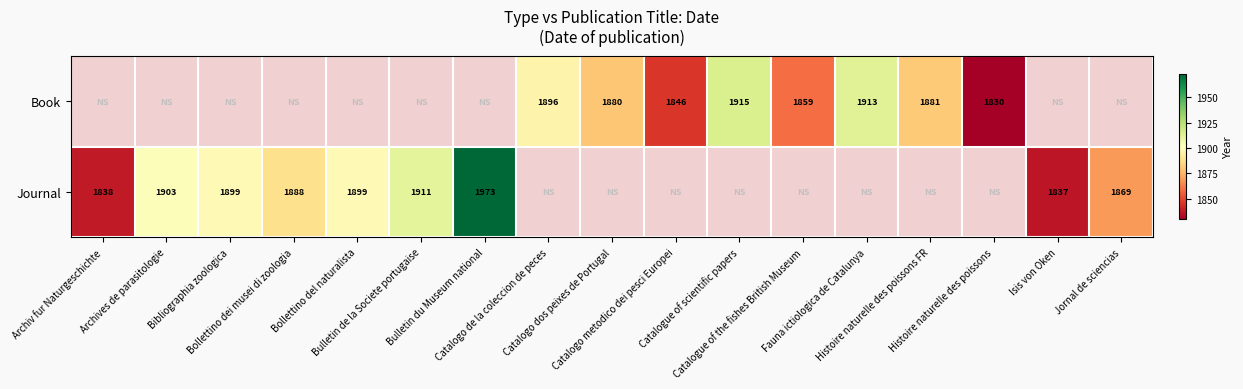

Rank the series by their maximum value, from highest to lowest.

Book, Journal